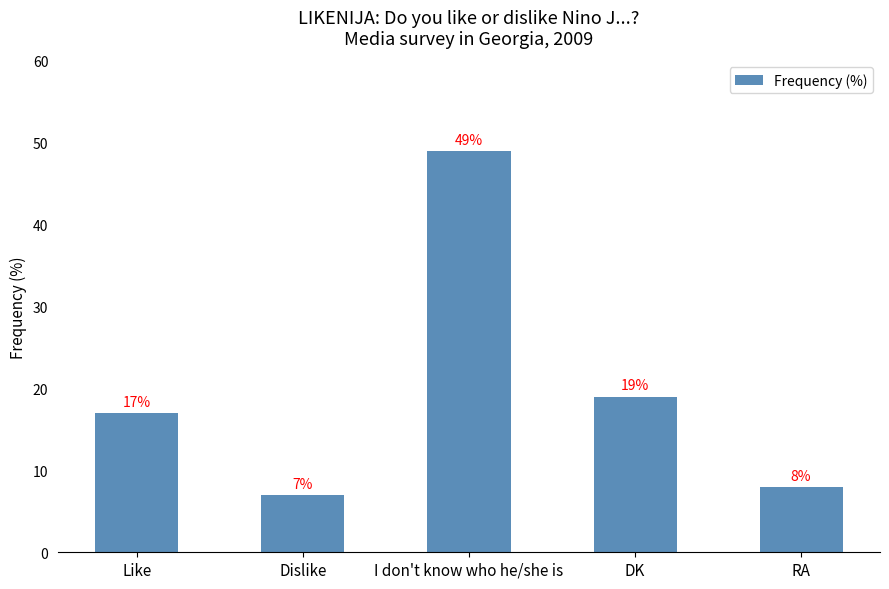

Does the chart contain any negative values?

No